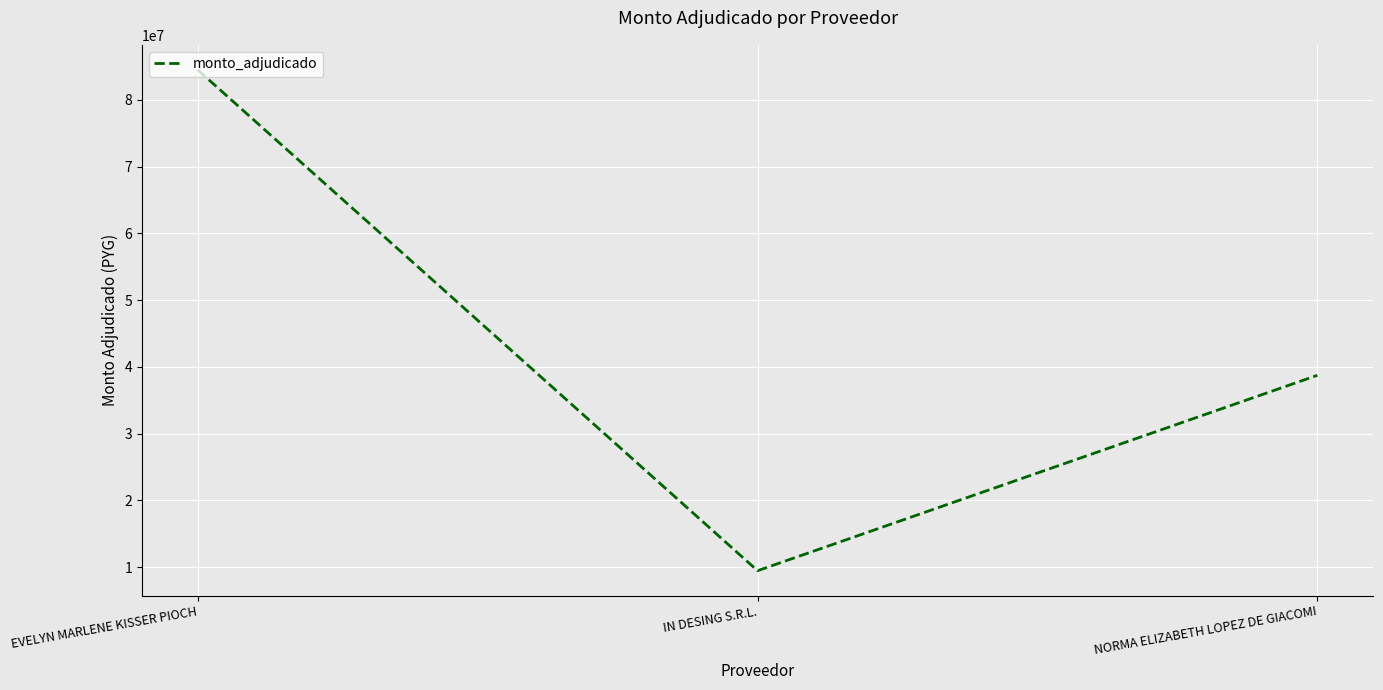

Reading right to left, transcribe all the data shown in this chart.

38730100	9447000	84506240